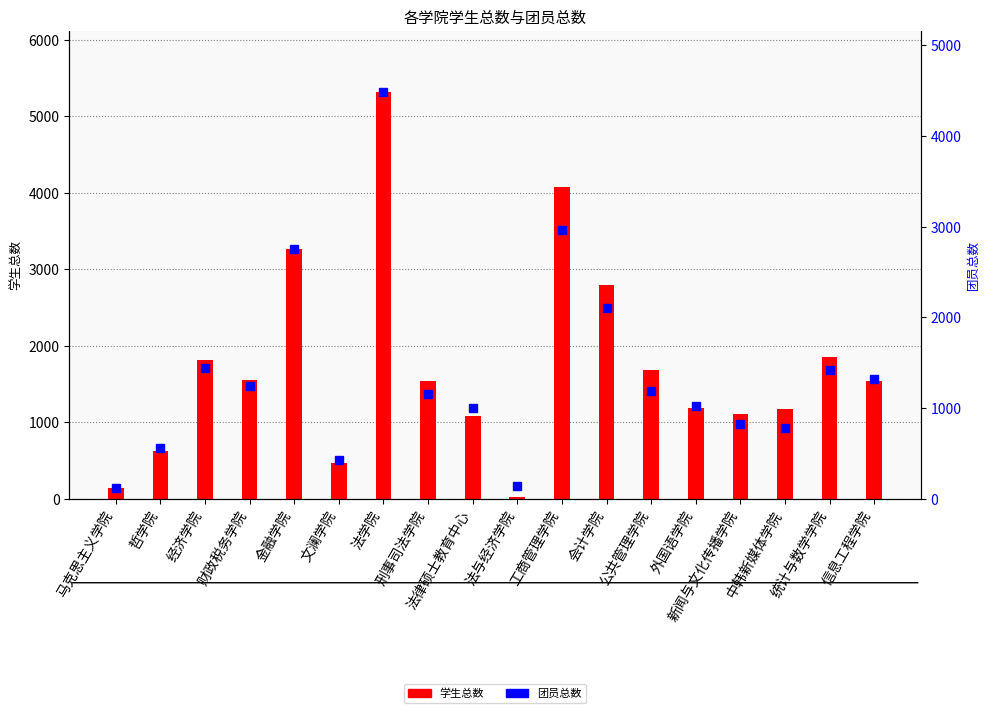

Between 马克思主义学院 and 文澜学院, which series saw the biggest shift?

学生总数